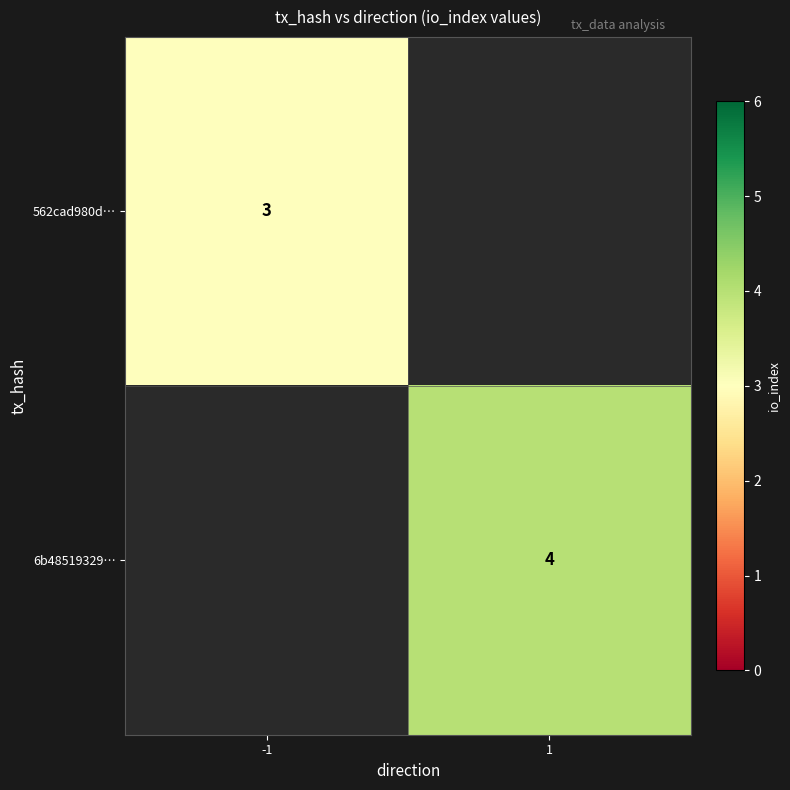

Is the value of 562cad980d… at -1 greater than the value of 6b48519329… at 1?

No